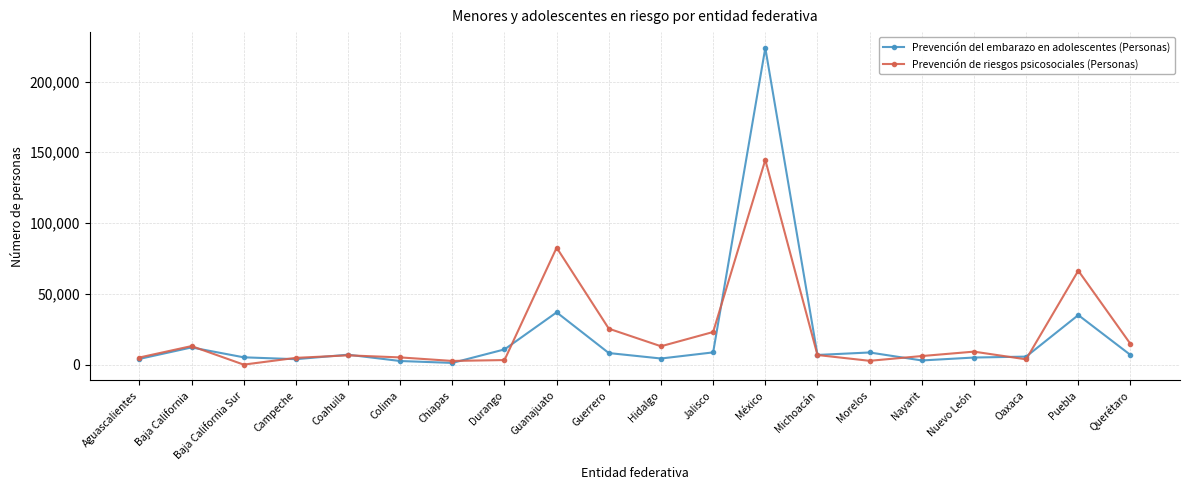

Where is the first local minimum for Prevención de riesgos psicosociales (Personas)?

Baja California Sur